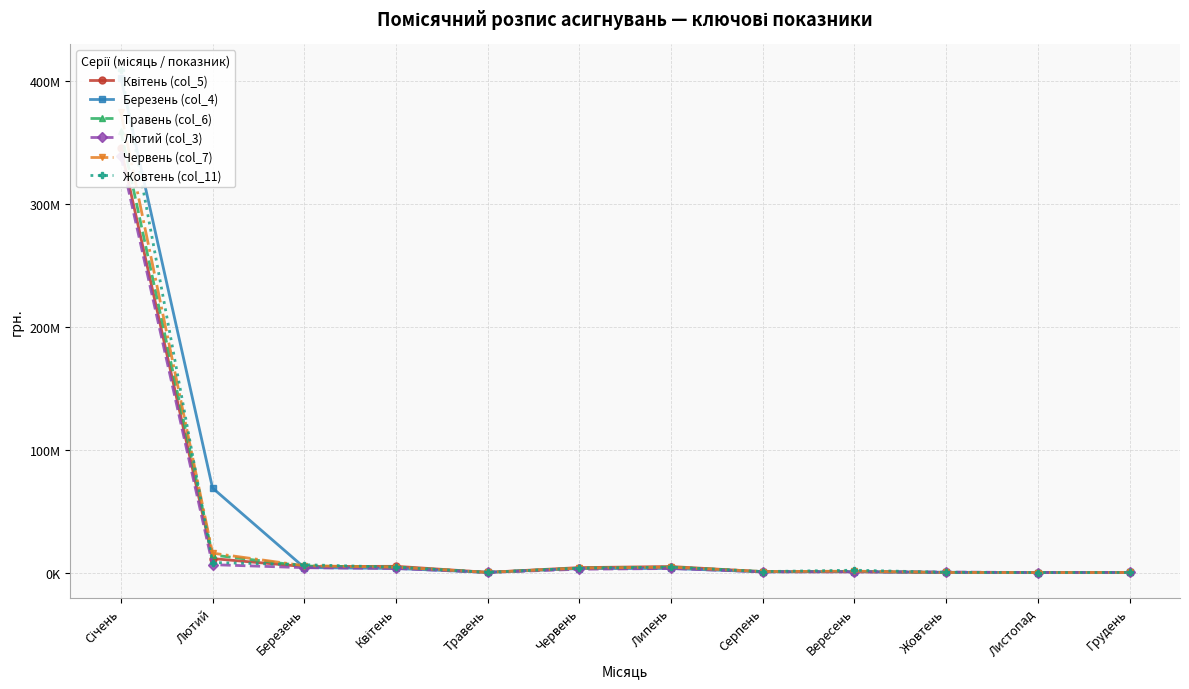

Rank the series by their maximum value, from highest to lowest.

Жовтень (col_11), Березень (col_4), Червень (col_7), Травень (col_6), Квітень (col_5), Лютий (col_3)